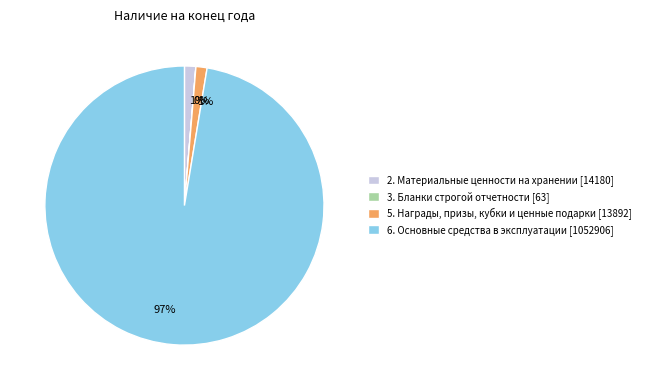

Which category has the biggest portion of the pie?

6. Основные средства в эксплуатации